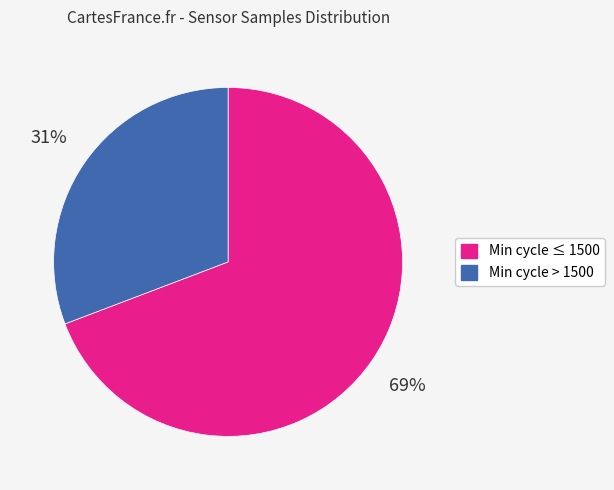

True or false: Min cycle ≤ 1500 accounts for 75% of the total.

False